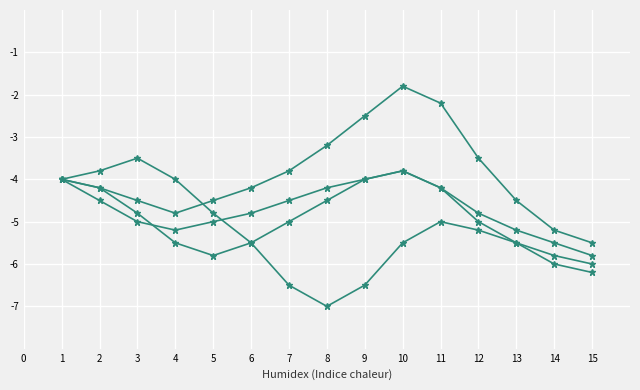

Does the chart display data point markers on the line(s)?

Yes